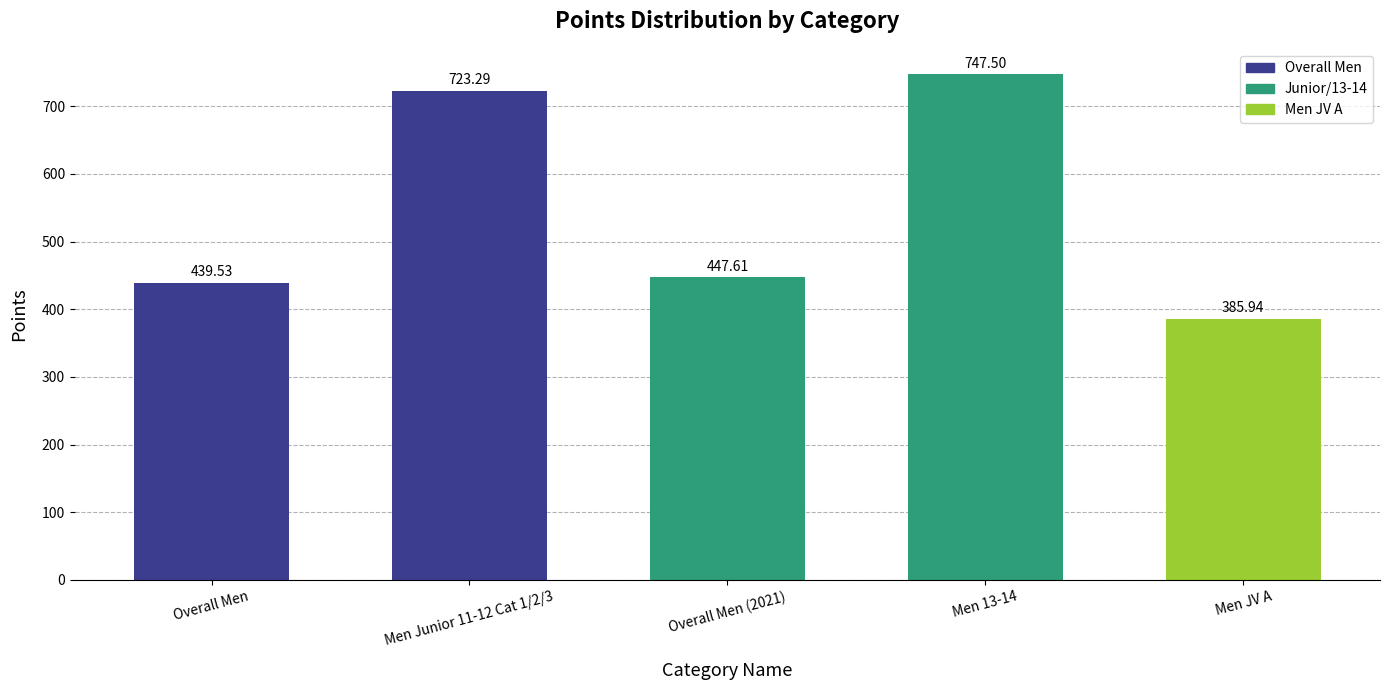

How many distinct data groups are displayed?

1